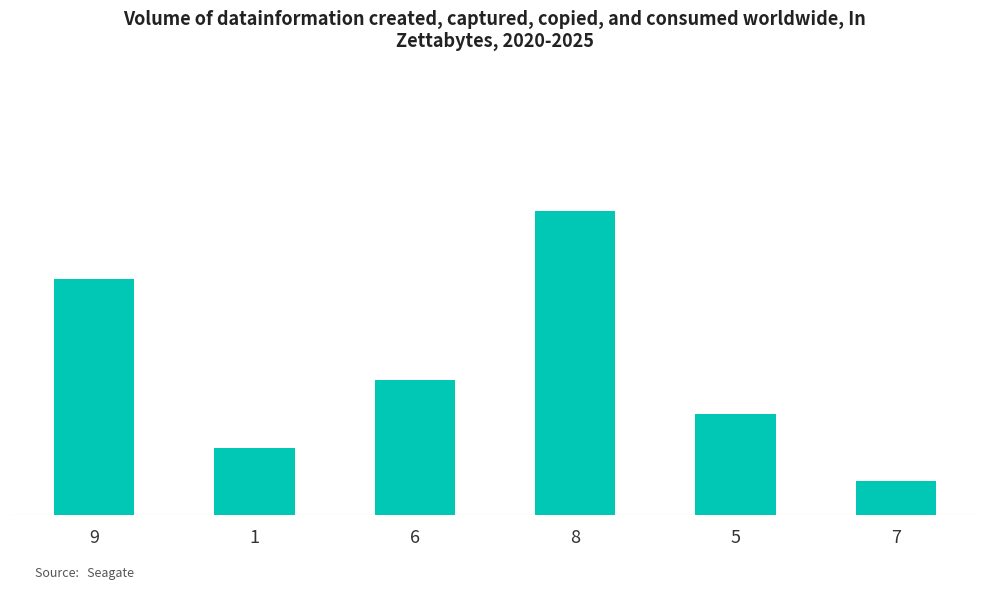

How many bars are there in total?

6